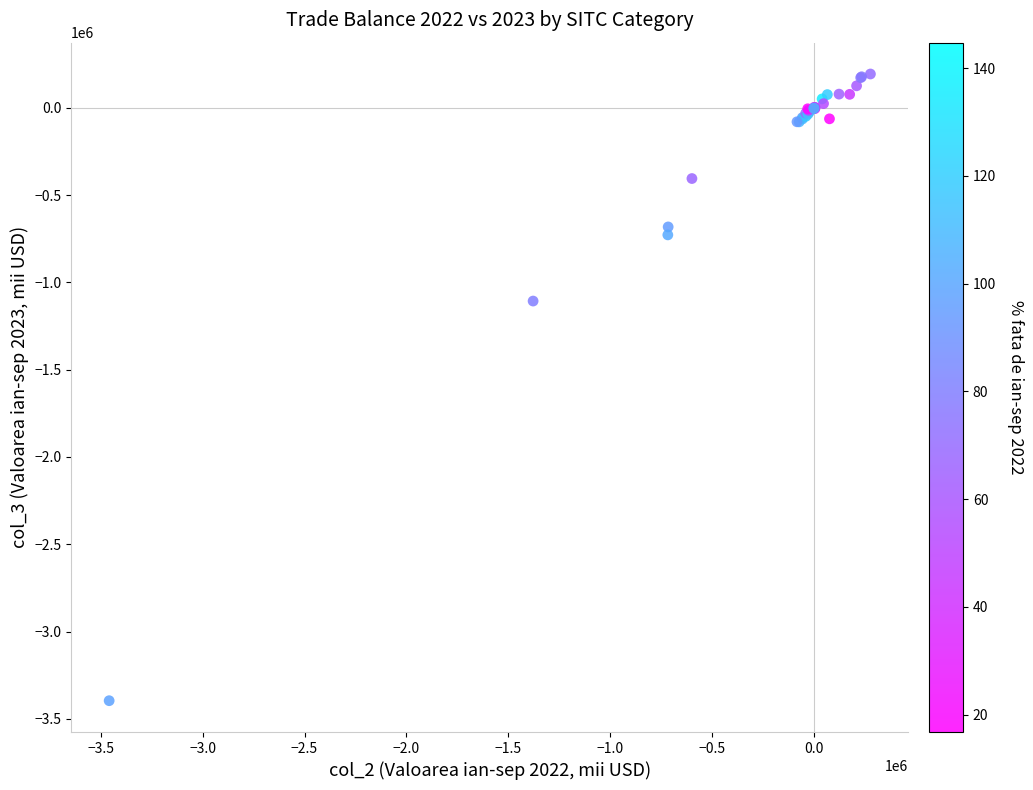

What Y value in the scatter plot is closest to -1601169?

-1106845.4